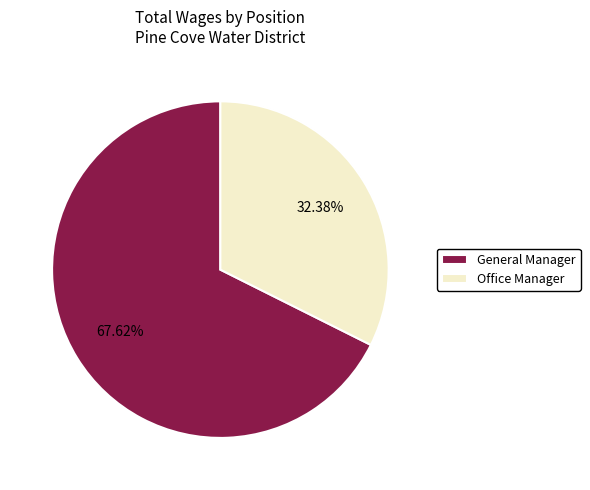

Count the number of slices in the pie.

2